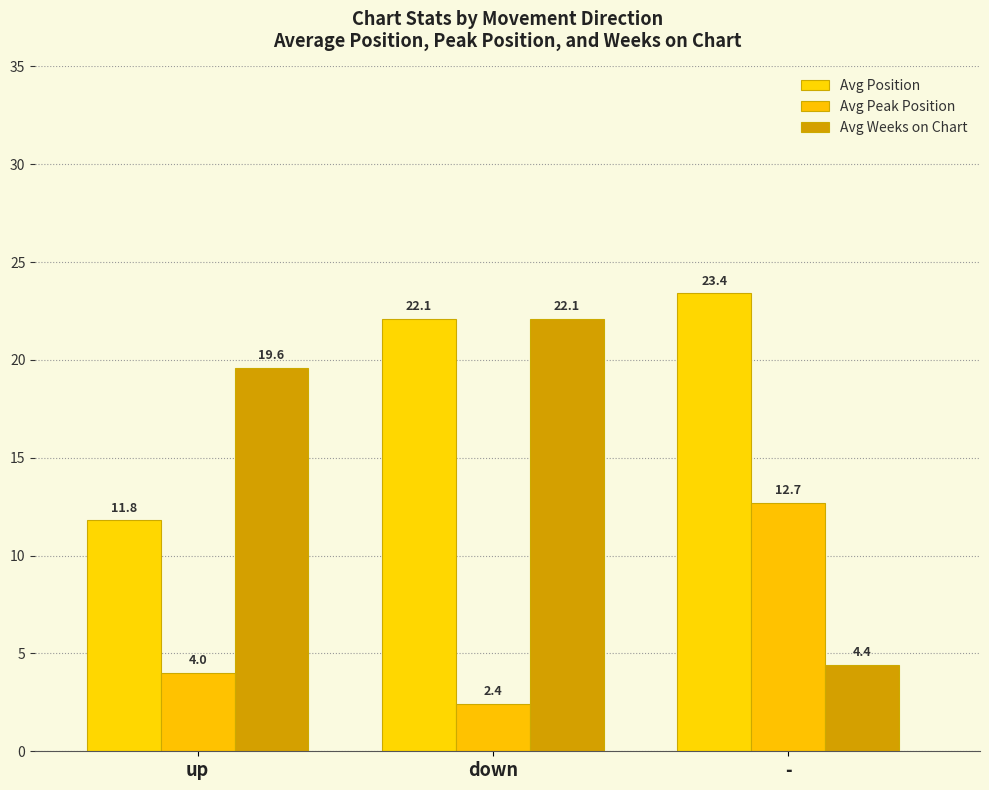

What is the spread (max minus min) of values at down?

19.7